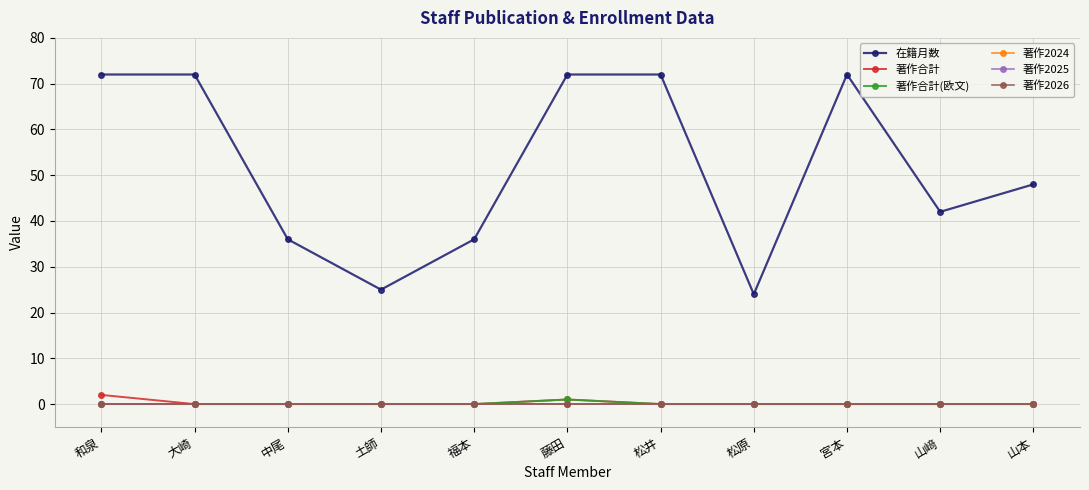

True or false: 著作2025 and 在籍月数 intersect in this chart.

False